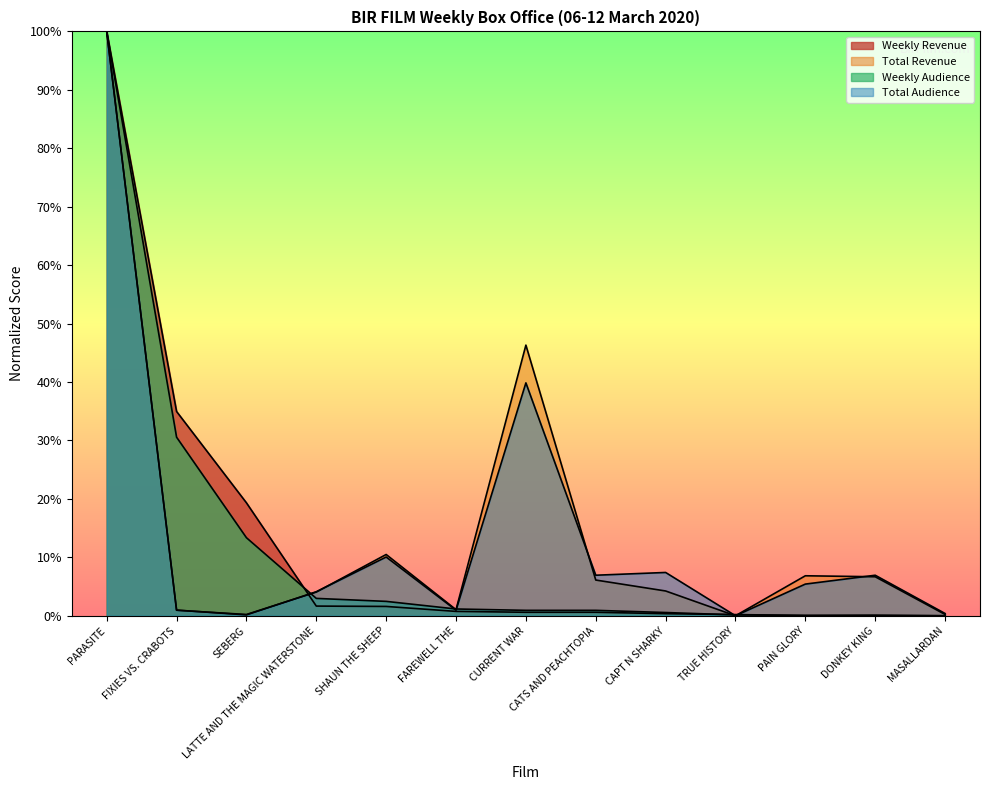

Read the Total Audience value at SEBERG.

0.1